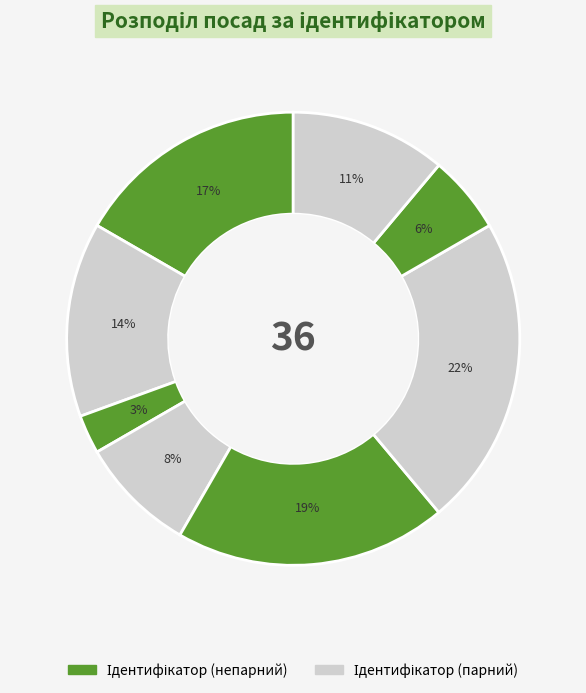

How many slices are in this pie chart?

8